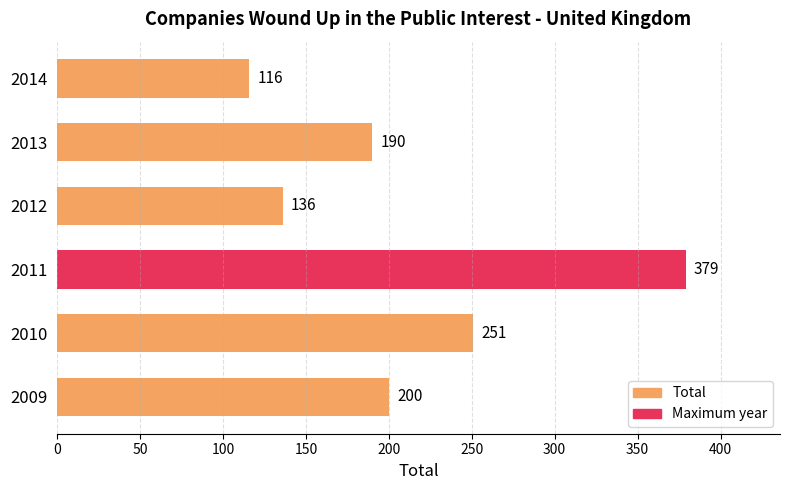

Reading top to bottom, what are all the values shown in this chart?

2014=116	2013=190	2012=136	2011=379	2010=251	2009=200